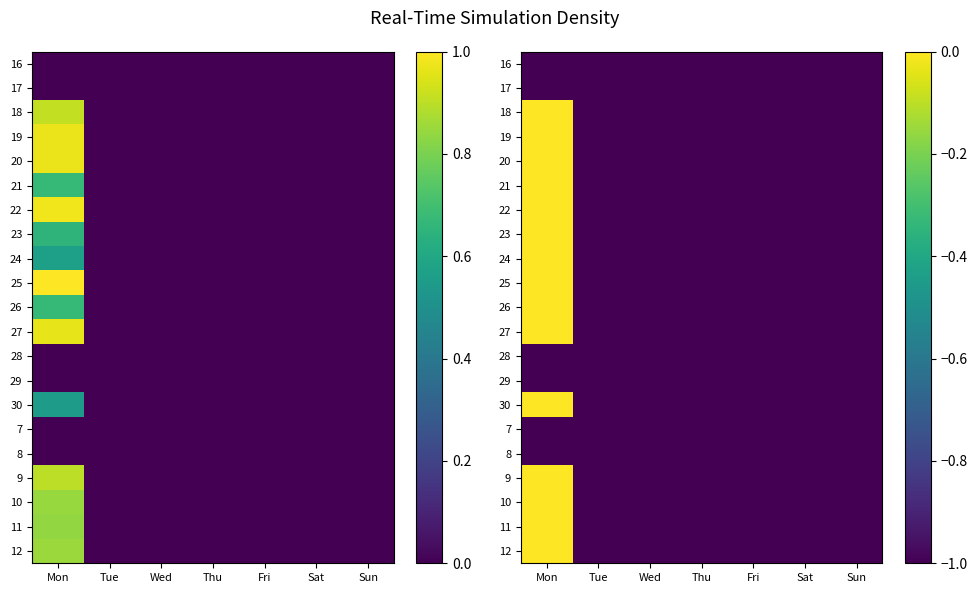

Rank the series by their maximum value, from highest to lowest.

25, 22, 19, 20, 27, 18, 9, 12, 10, 11, 21, 26, 23, 24, 30, 16, 17, 28, 29, 7, 8